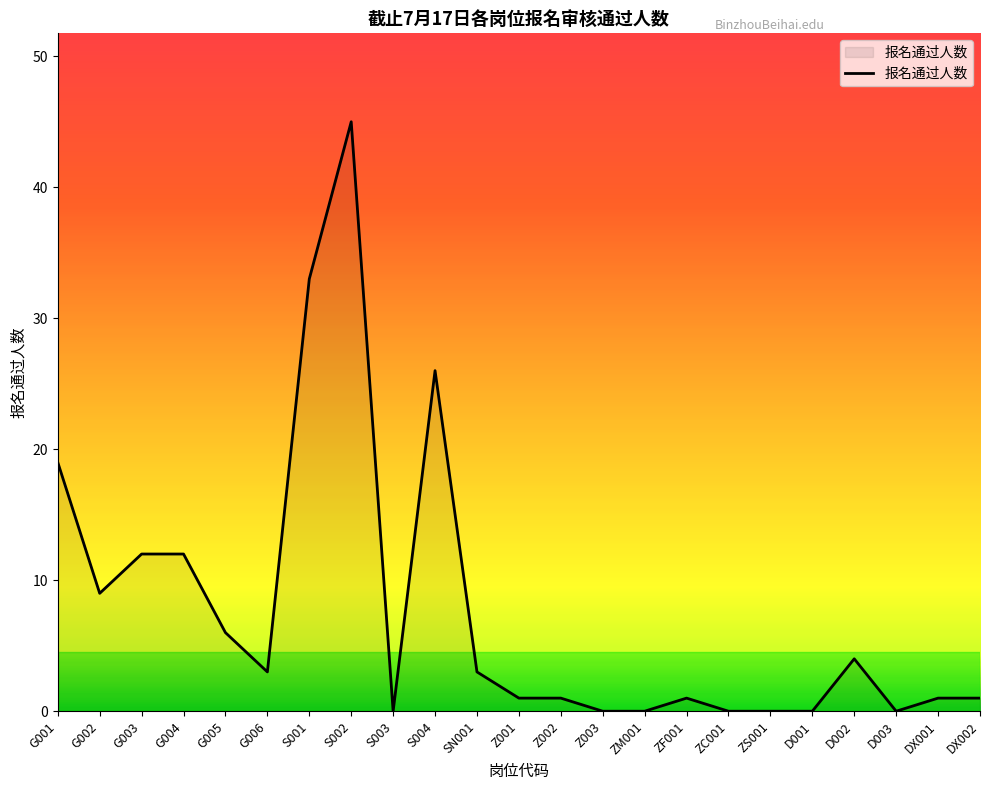

Count the number of categories in the chart.

23